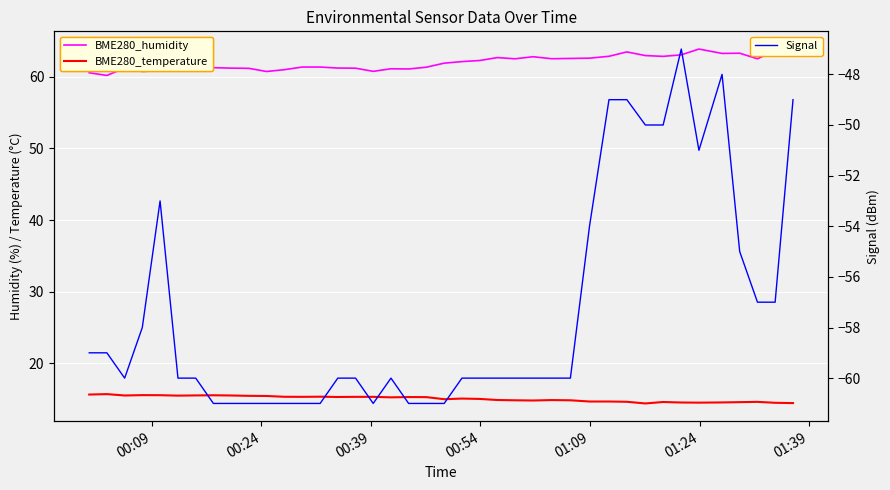

What is the minimum value for Signal?

-61